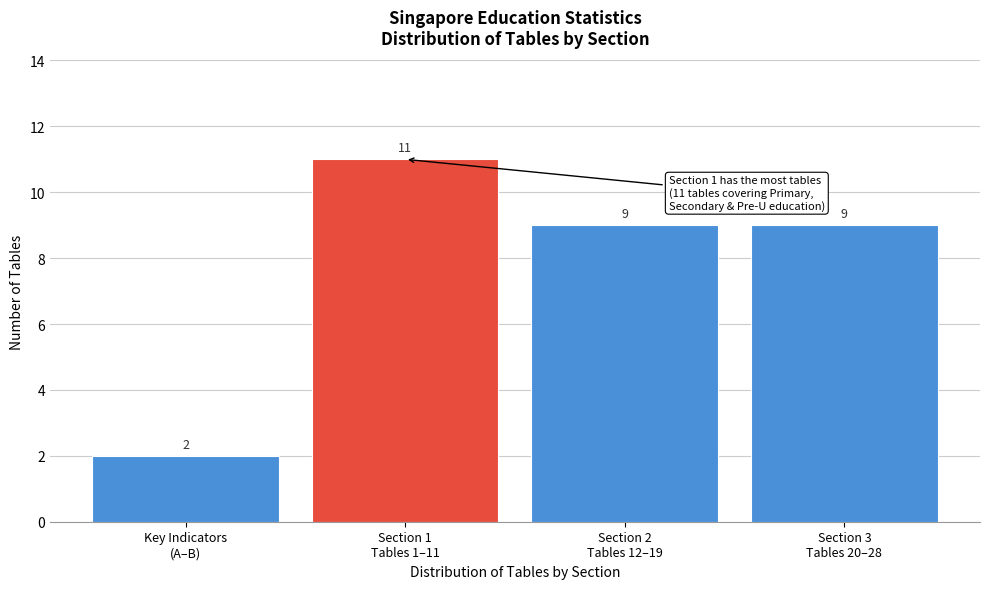

Reading left to right, transcribe all the data shown in this chart.

2	11	9	9